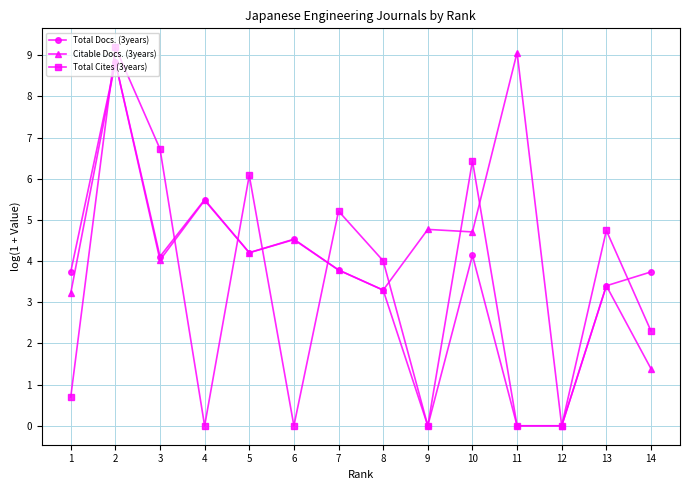

Reading right to left, what are all the values shown in this chart?

Total Docs. (3years): 3.7	3.4	0.0	0.0	4.1	0.0	3.3	3.8	4.5	4.2	5.5	4.1	8.8	3.7
Citable Docs. (3years): 1.4	3.4	0.0	9.1	4.7	4.8	3.3	3.8	4.5	4.2	5.5	4.0	8.8	3.2
Total Cites (3years): 2.3	4.7	0.0	0.0	6.4	0.0	4.0	5.2	0.0	6.1	0.0	6.7	9.2	0.7